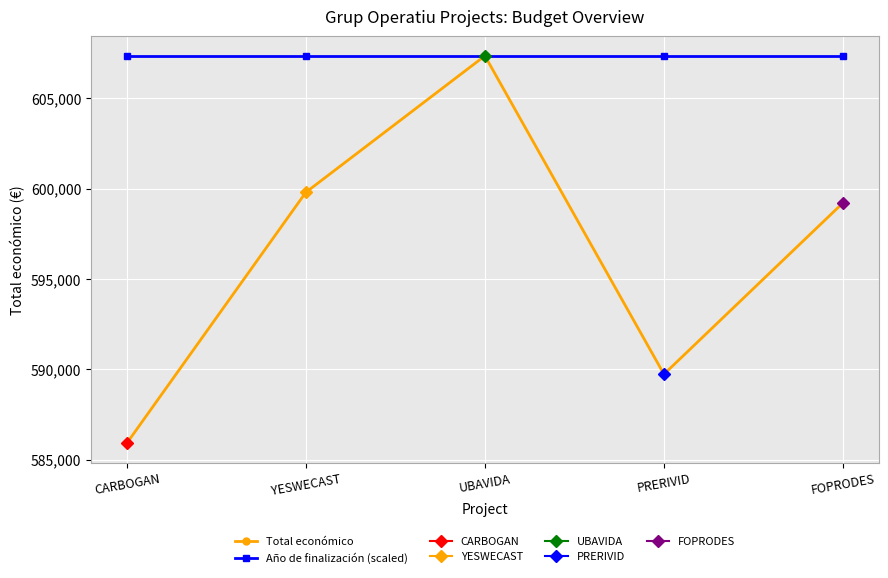

What is the spread (max minus min) of values at CARBOGAN?

21428